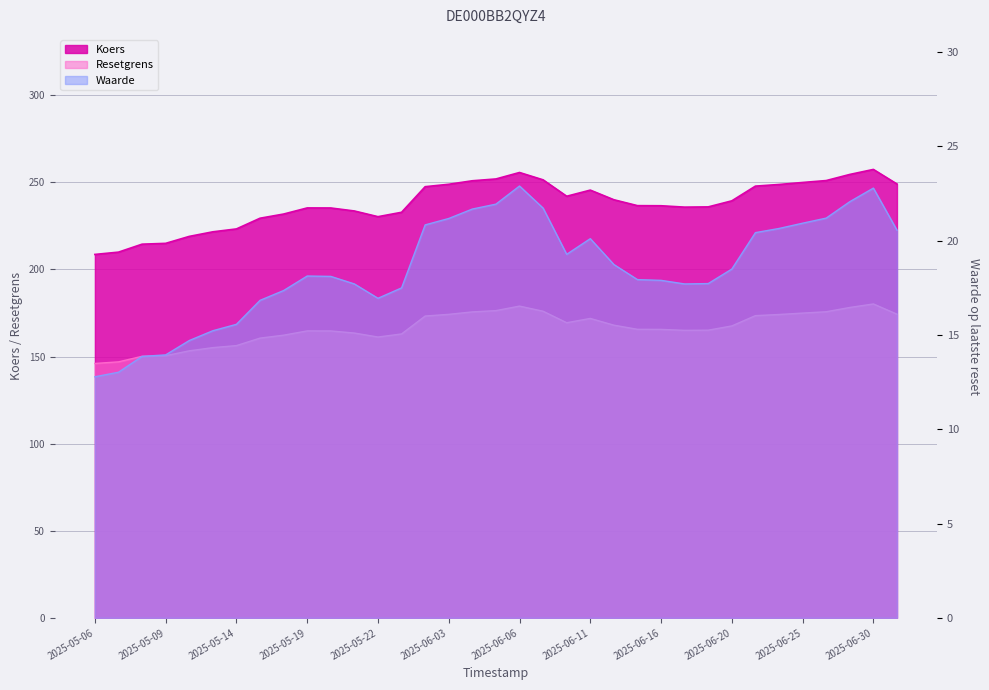

Which has a higher value, 2025-05-09 or 2025-05-12?

2025-05-12